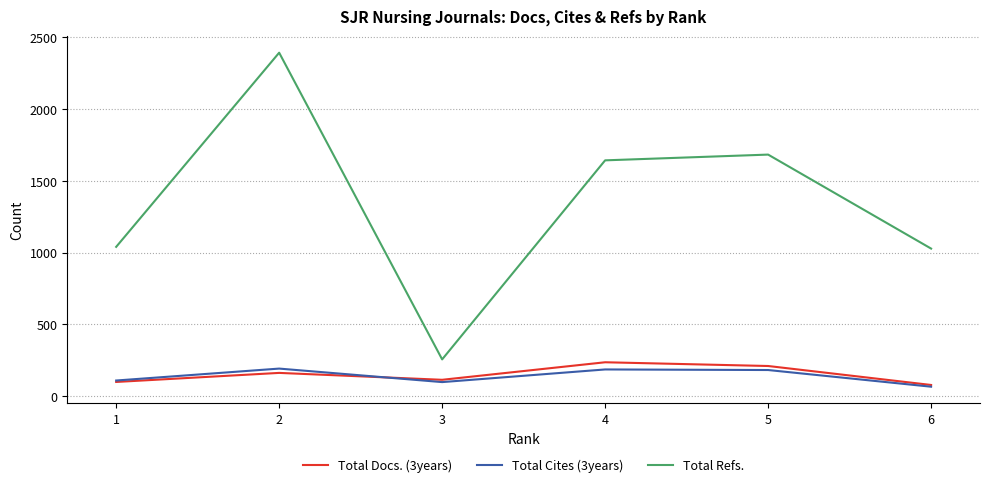

At which category is the sum across all series the highest?

2